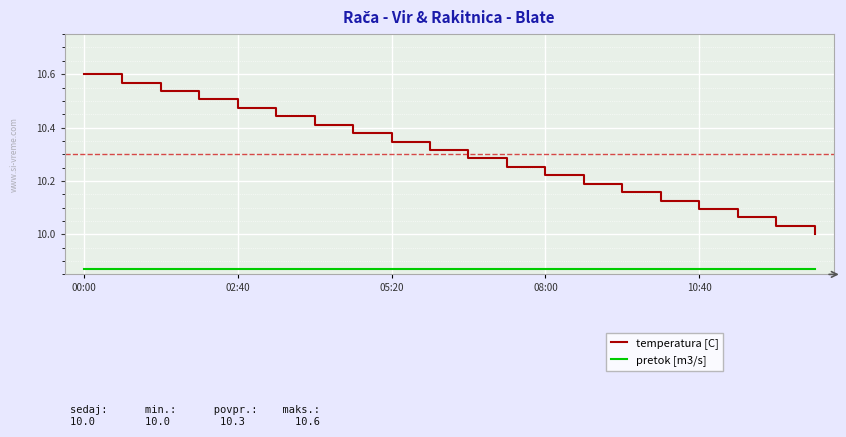

True or false: pretok [m3/s] and temperatura [C] cross at least once.

False